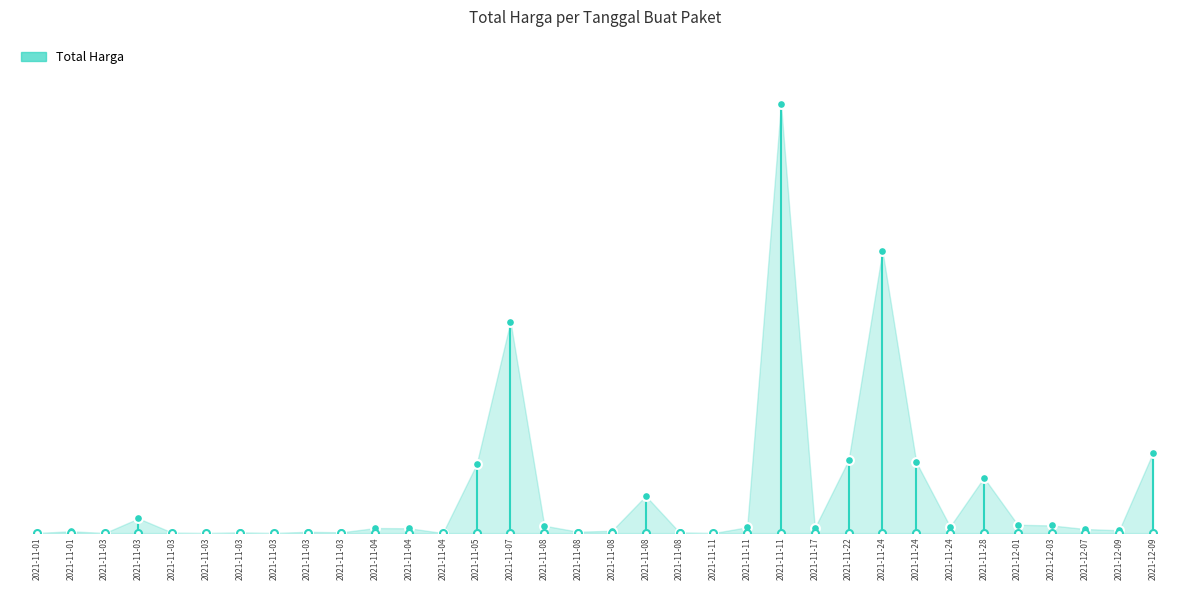

What is the change in value from 2021-11-01 to 2021-11-01?

+333600